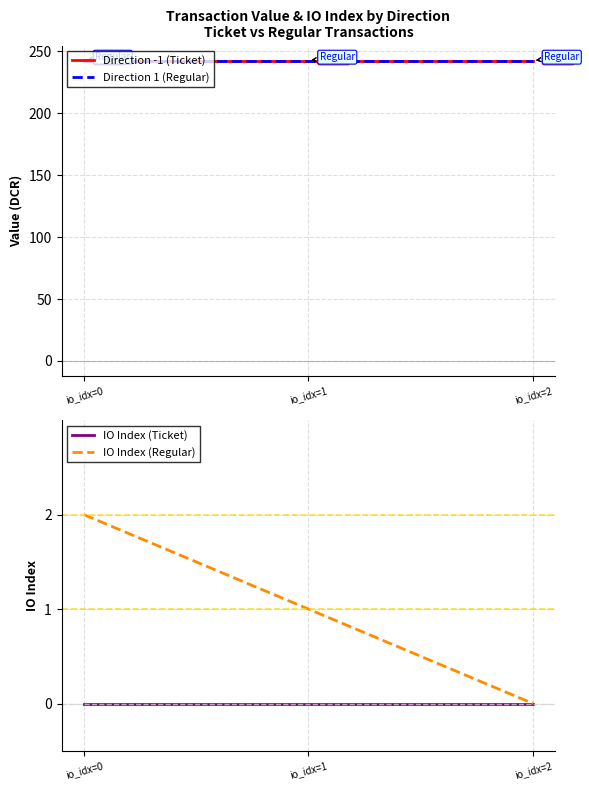

Which series changed the most between io_idx=1 and io_idx=2?

IO Index (Regular)